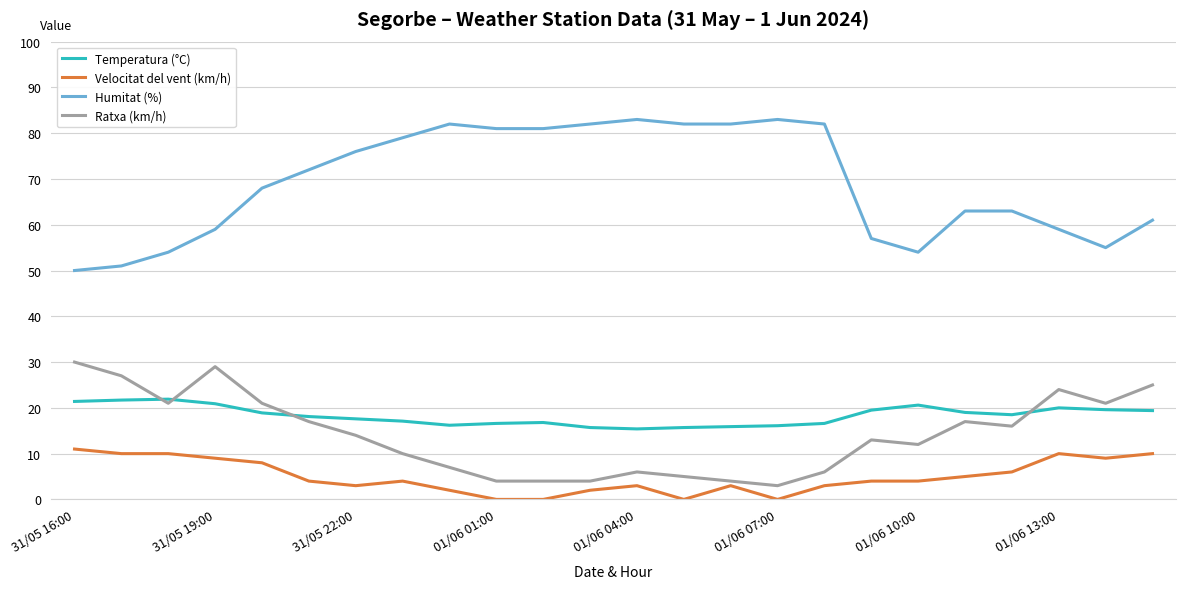

What is the maximum value shown in the chart?

83.0